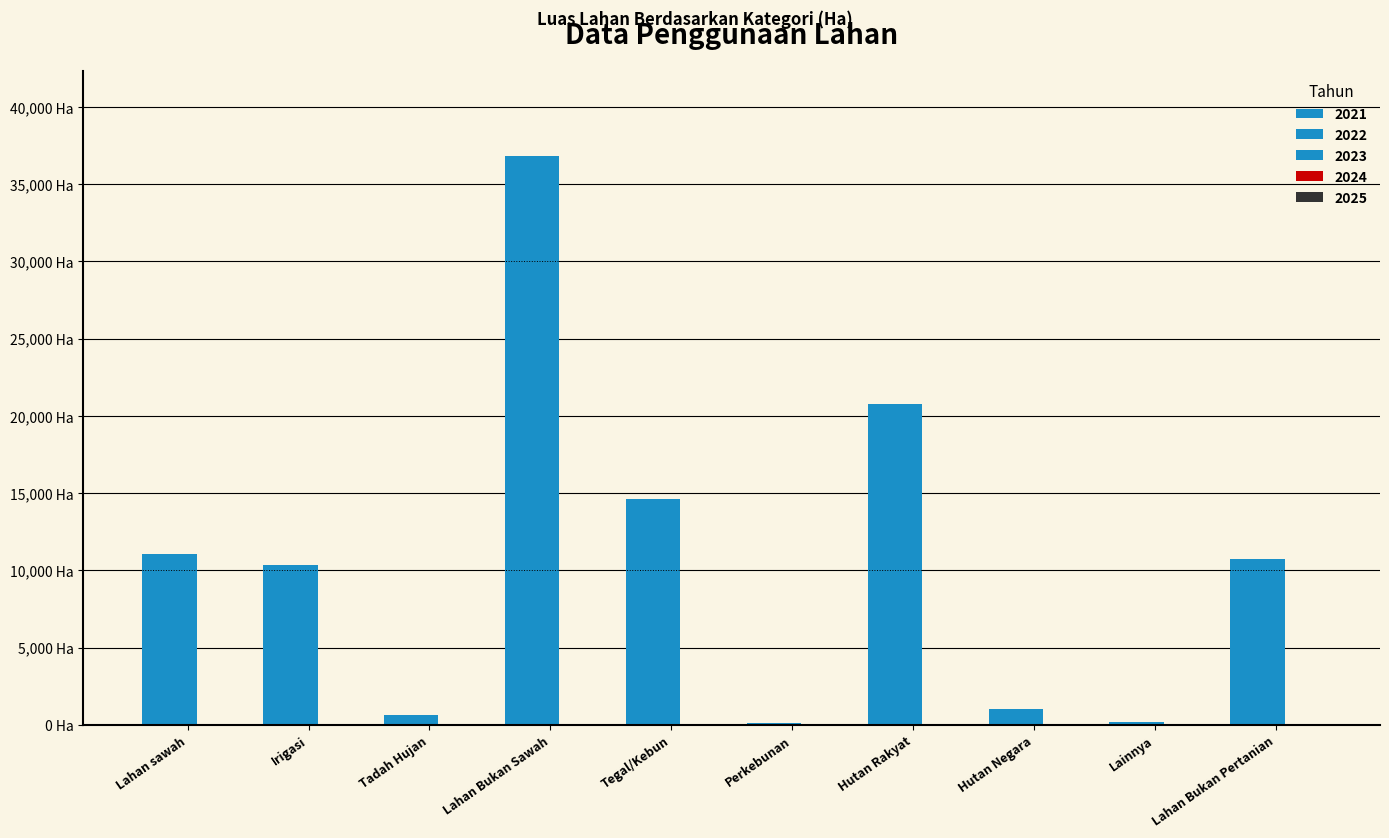

Reading left to right, what are all the values shown in this chart?

2021: Lahan sawah=11047.0	Irigasi=10377.0	Tadah Hujan=670.0	Lahan Bukan Sawah=36817.3	Tegal/Kebun=14636.5	Perkebunan=136.0	Hutan Rakyat=20795.1	Hutan Negara=1046.5	Lainnya=203.2	Lahan Bukan Pertanian=10762.7
2022: Lahan sawah=11047.0	Irigasi=10377.0	Tadah Hujan=670.0	Lahan Bukan Sawah=36817.3	Tegal/Kebun=14636.5	Perkebunan=136.0	Hutan Rakyat=20795.1	Hutan Negara=1046.5	Lainnya=203.2	Lahan Bukan Pertanian=10762.7
2023: Lahan sawah=11047.0	Irigasi=10377.0	Tadah Hujan=670.0	Lahan Bukan Sawah=36817.3	Tegal/Kebun=14636.5	Perkebunan=136.0	Hutan Rakyat=20795.1	Hutan Negara=1046.5	Lainnya=203.2	Lahan Bukan Pertanian=10762.7